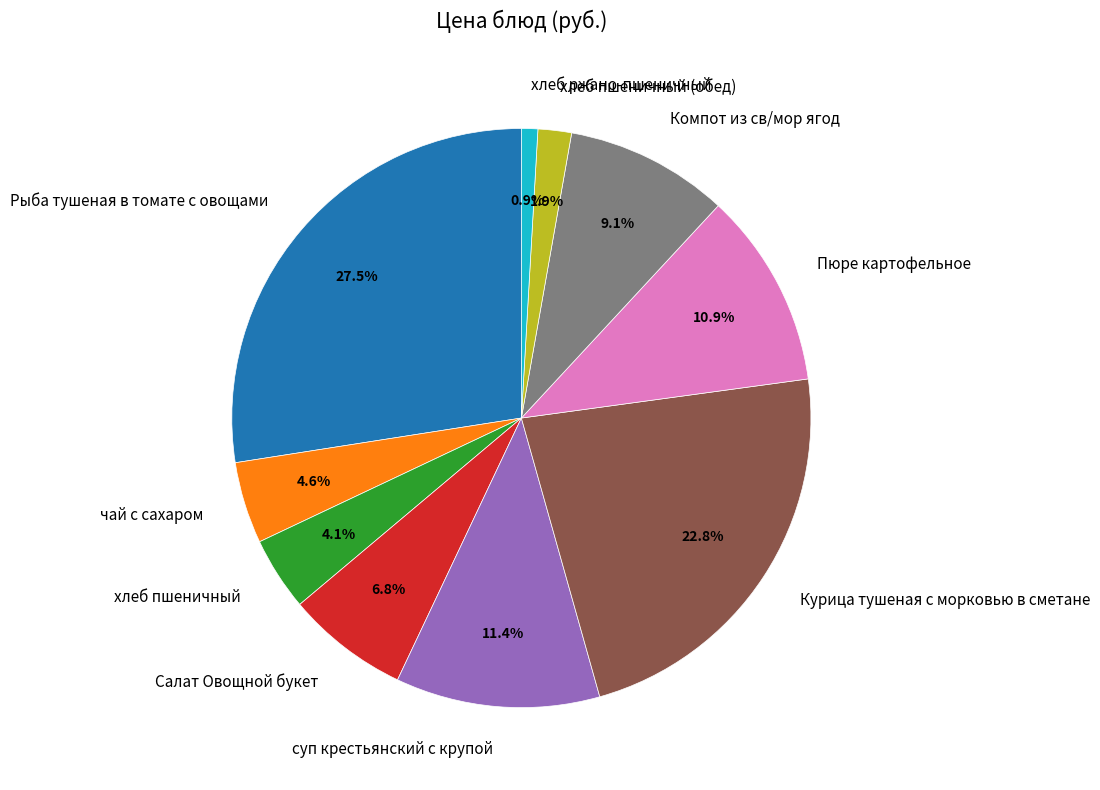

True or false: Салат Овощной букет accounts for 7% of the total.

True